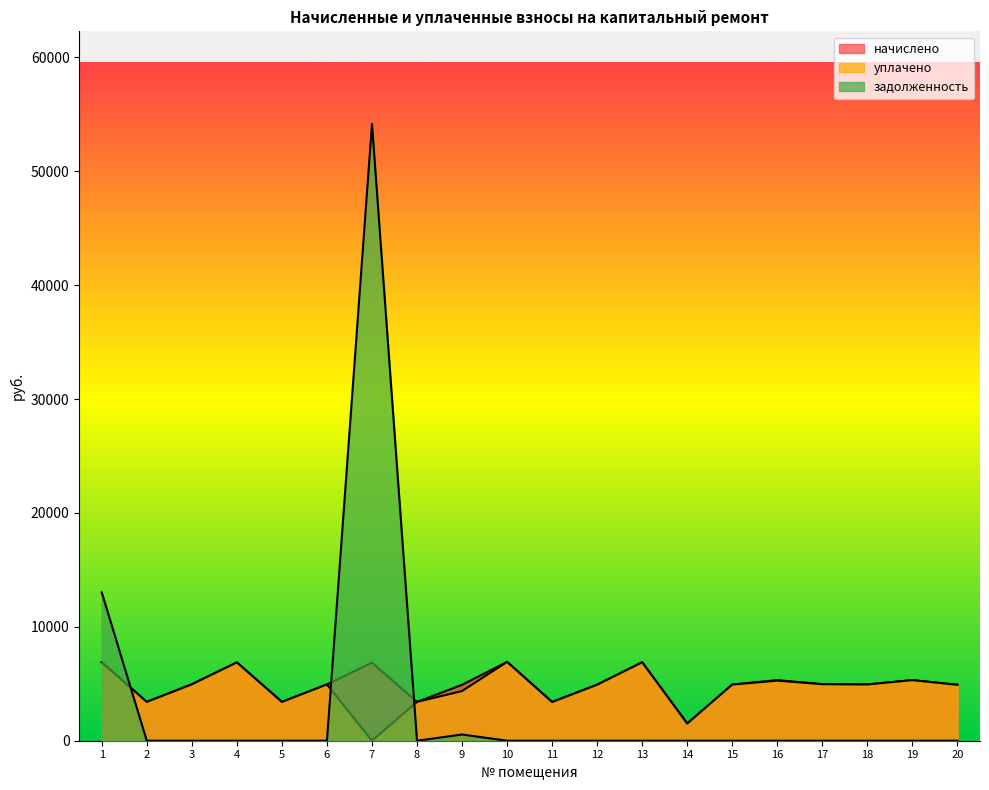

What is the difference between the highest and lowest values at 16?

5322.2